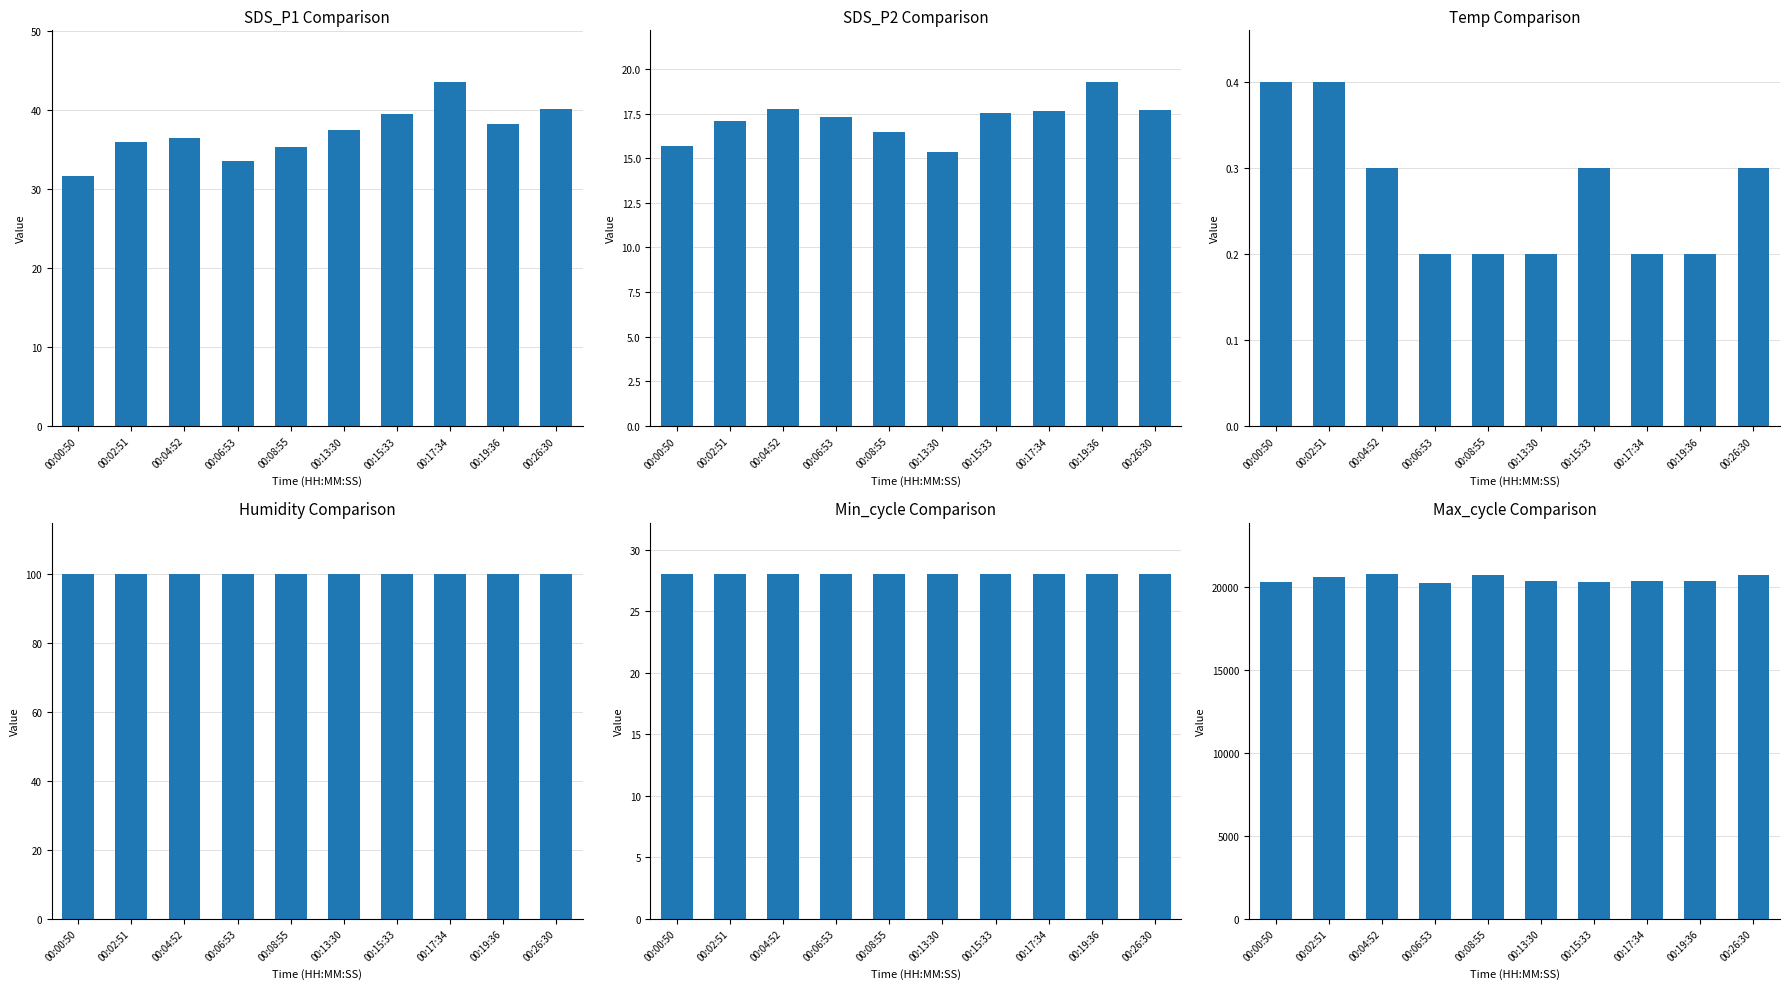

Between 00:08:55 and 00:26:30, which is larger?

00:26:30